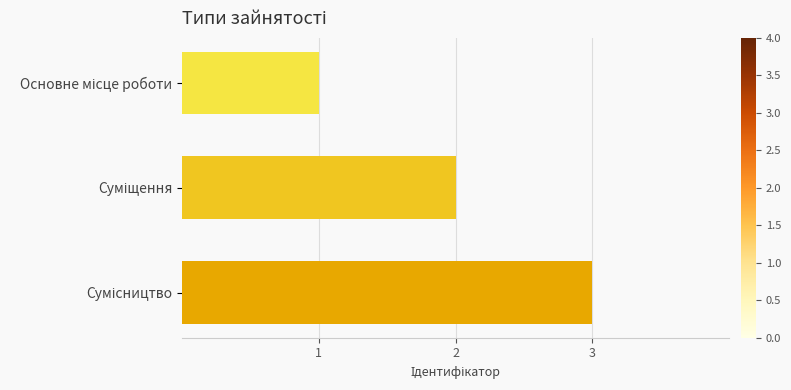

How many bars are there in total?

3